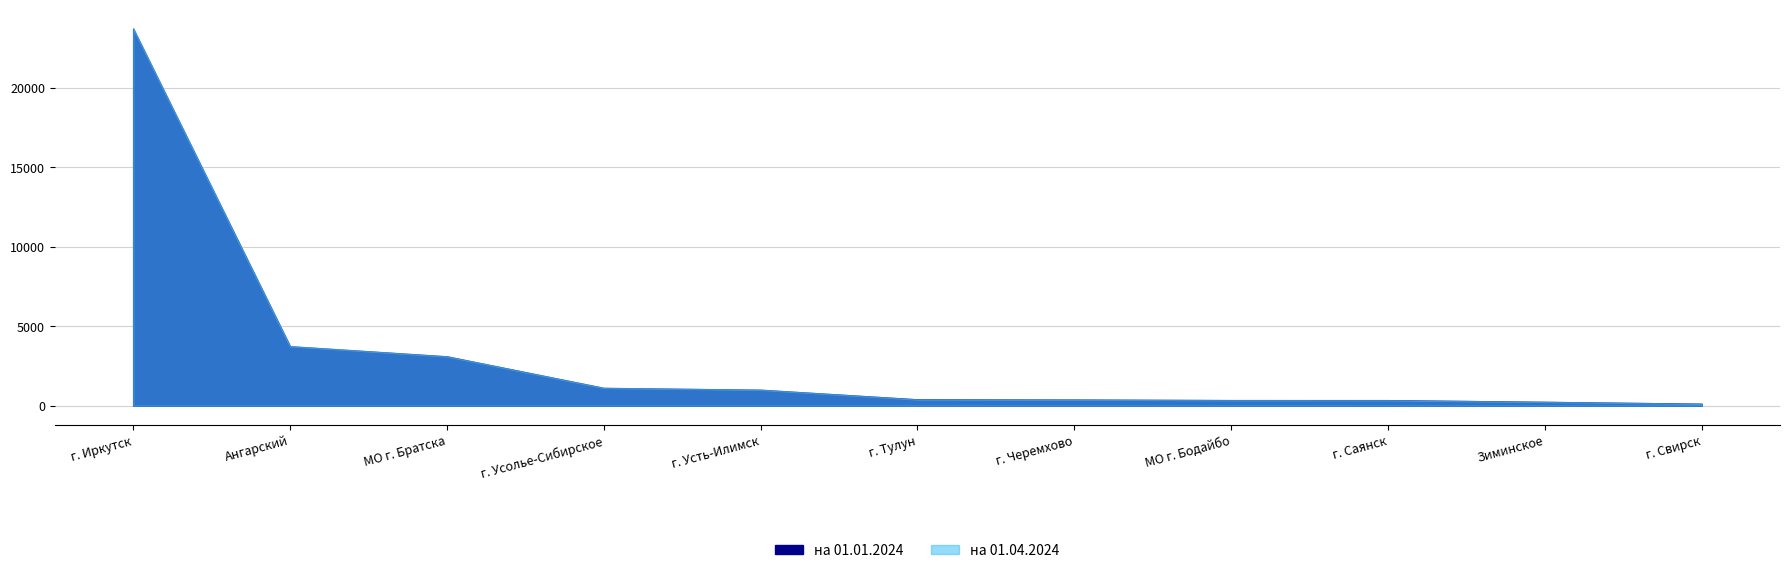

True or false: на 01.04.2024 has more than 2 points higher than both neighbors.

False